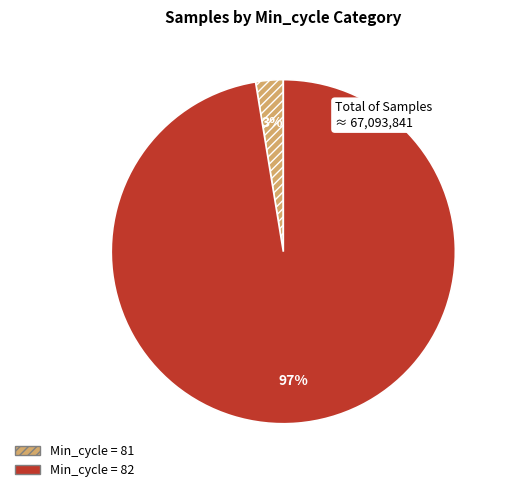

Count the number of slices in the pie.

2